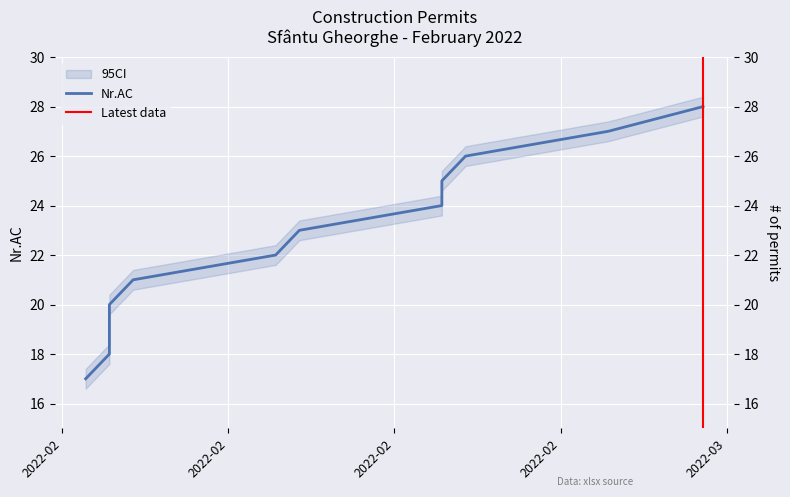

What is the average value?

22